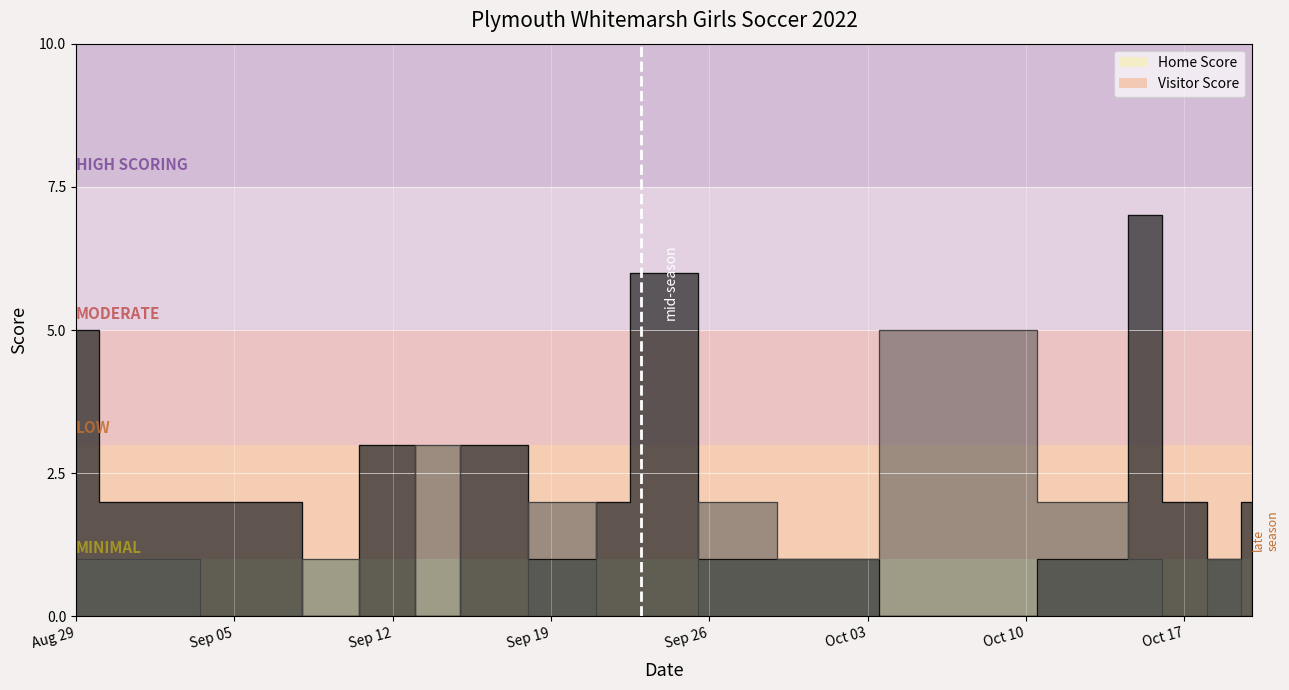

The value of Home Score at Sep 12 is 1. True or false?

False